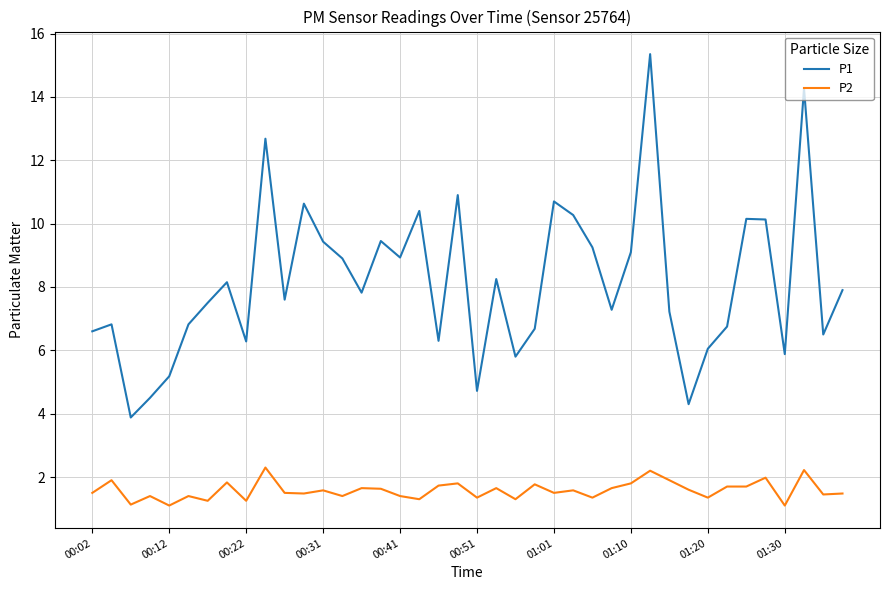

True or false: P1 and P2 intersect in this chart.

False